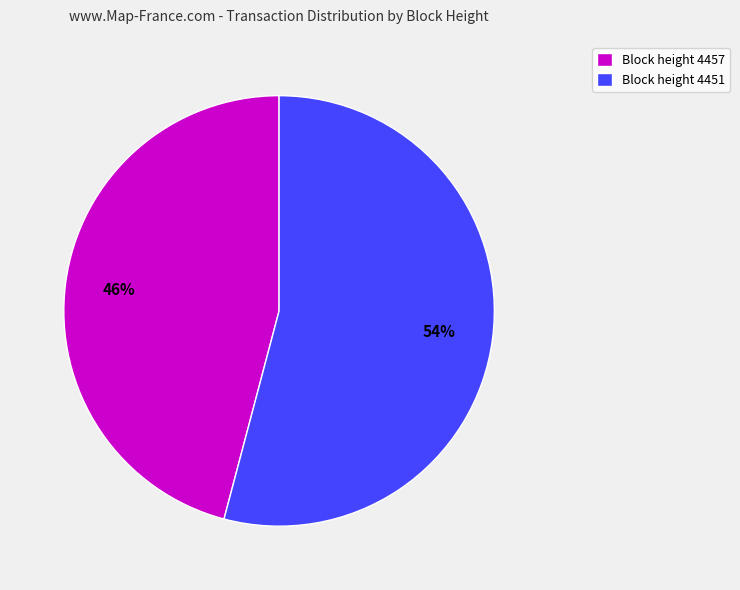

True or false: Block height 4451 accounts for 54% of the total.

True